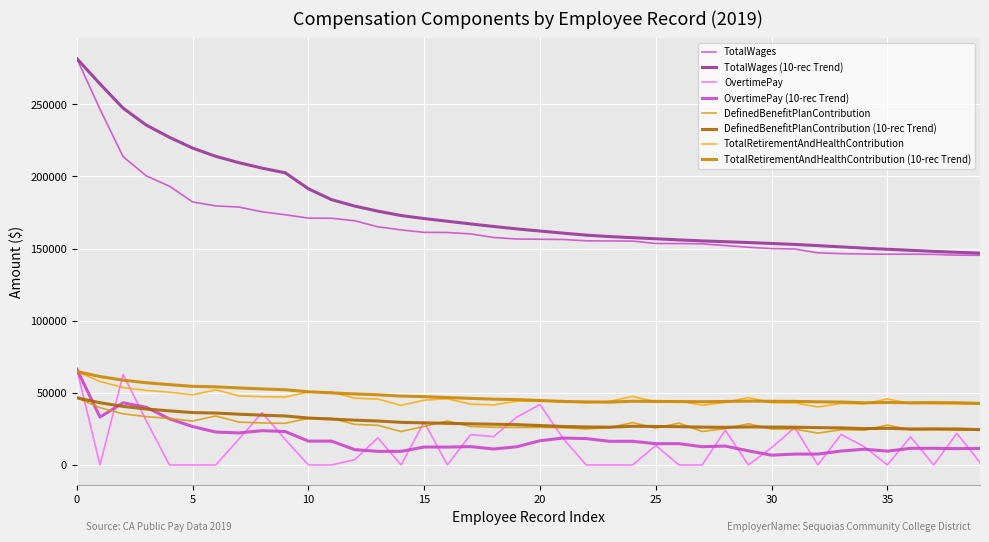

Which series has the largest total across all categories?

TotalWages